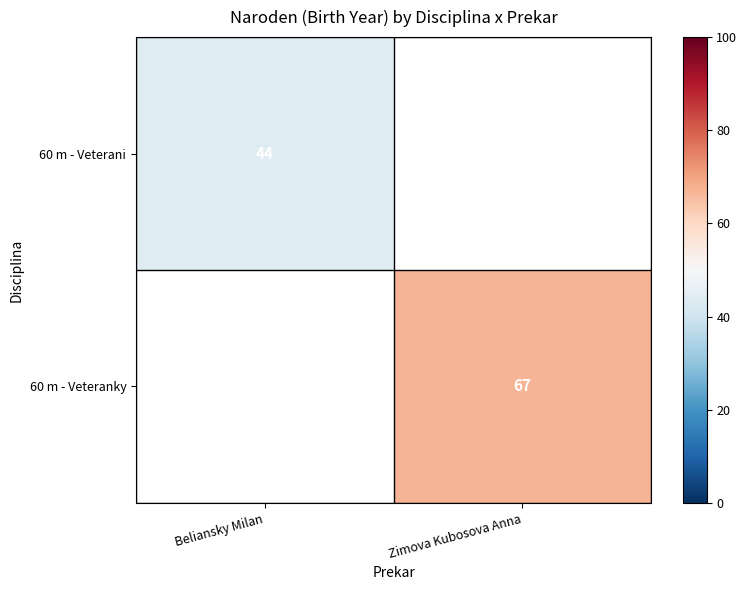

Which category has the lowest value across all series?

Beliansky Milan